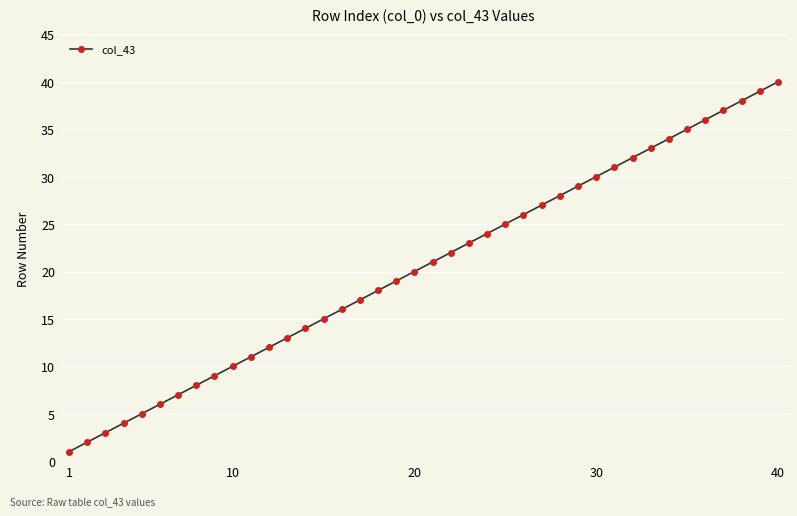

True or false: the data has more than 2 interior local peaks.

False